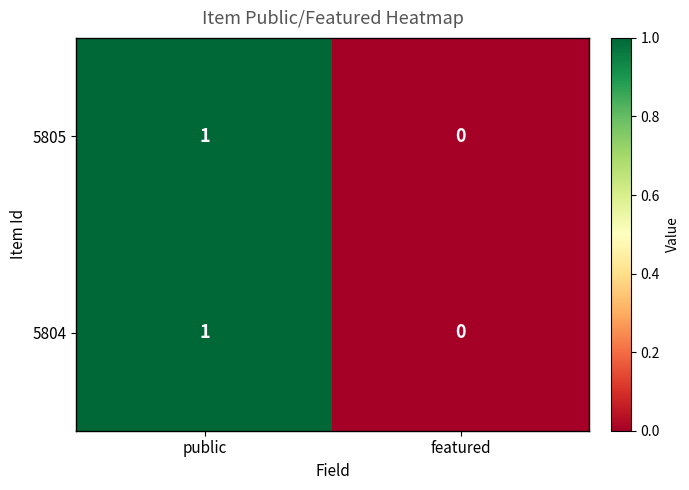

Count the number of categories in the chart.

2